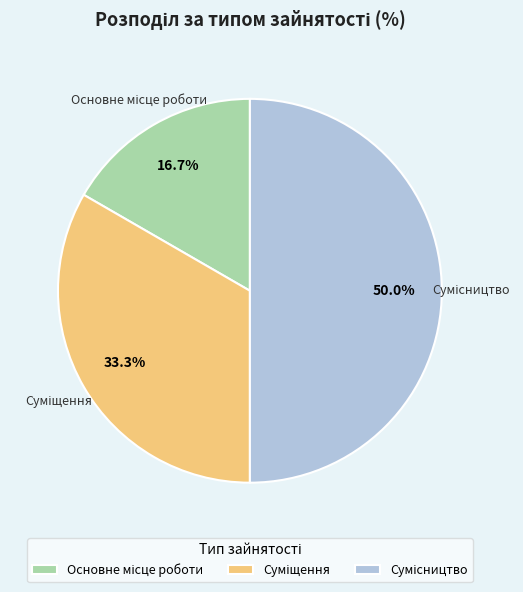

Do Сумісництво and Основне місце роботи together represent more than half of the pie?

Yes